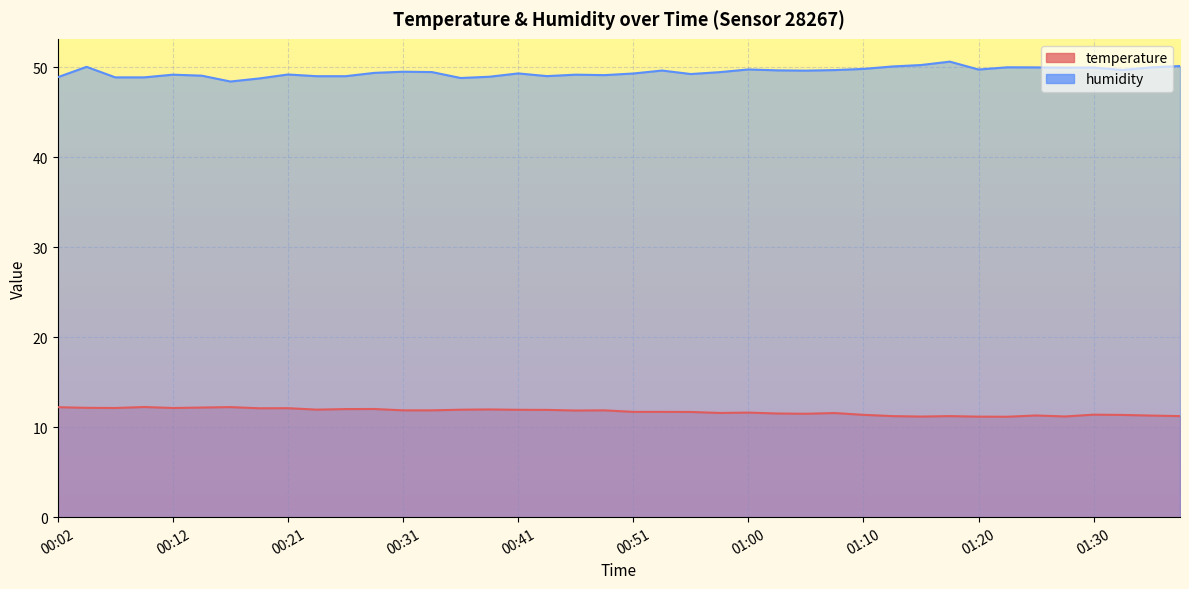

What is the maximum value shown in the chart?

50.6